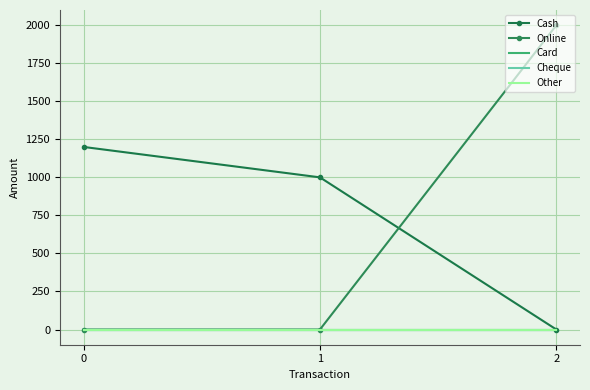

Is this an area chart (filled region under the line)?

No